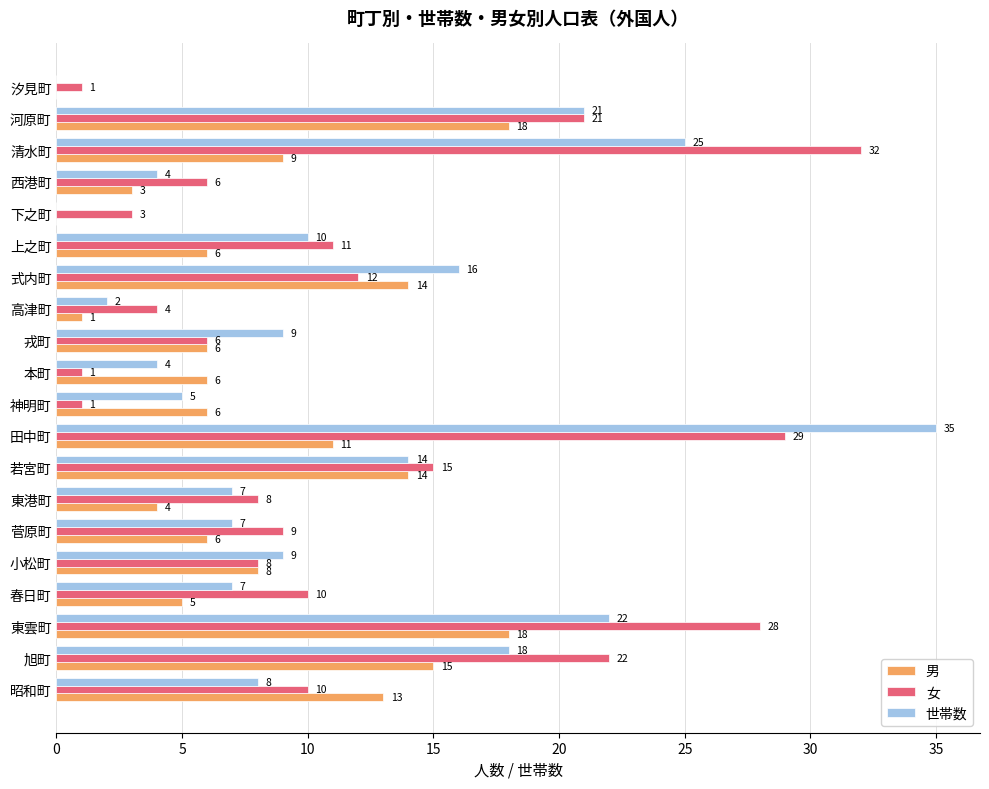

At which category is the sum across all series the highest?

田中町